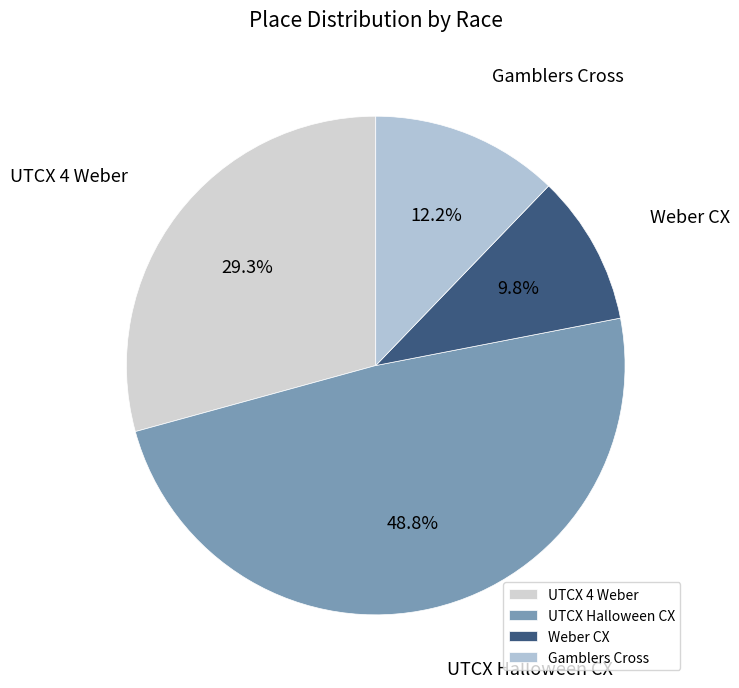

Does UTCX Halloween CX account for over 50% of the chart?

No